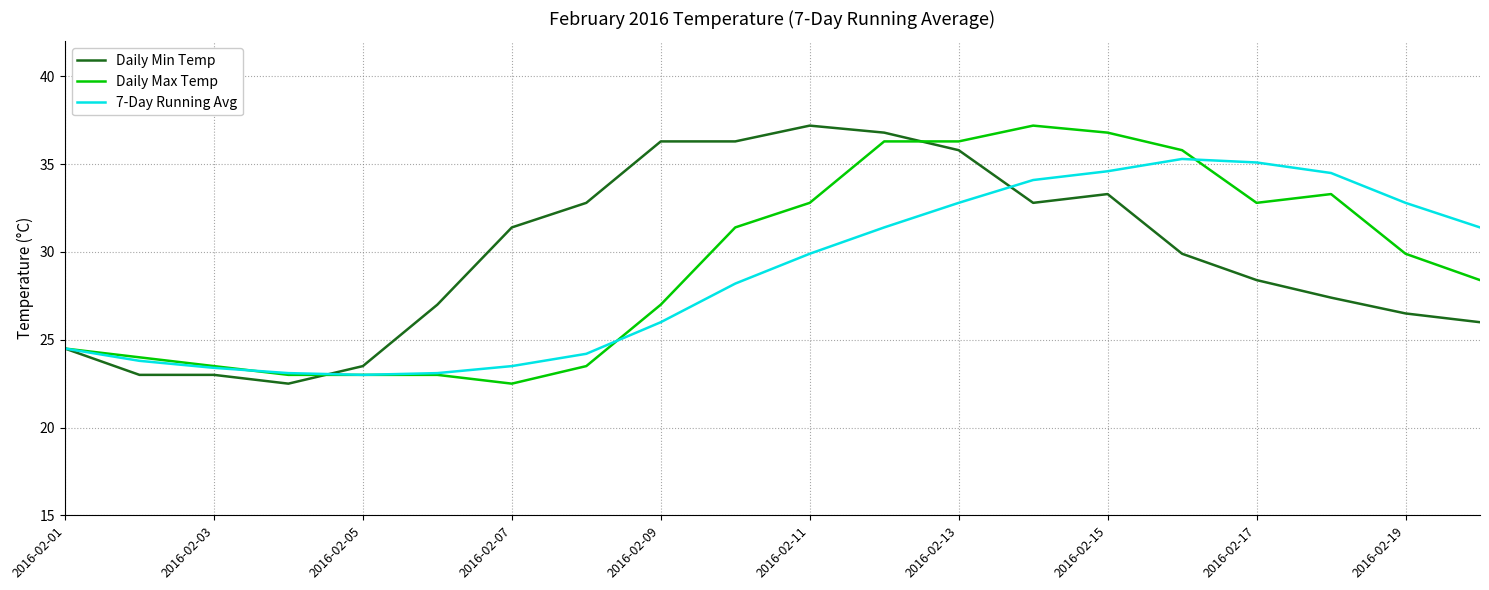

How many lines are shown in the chart?

3